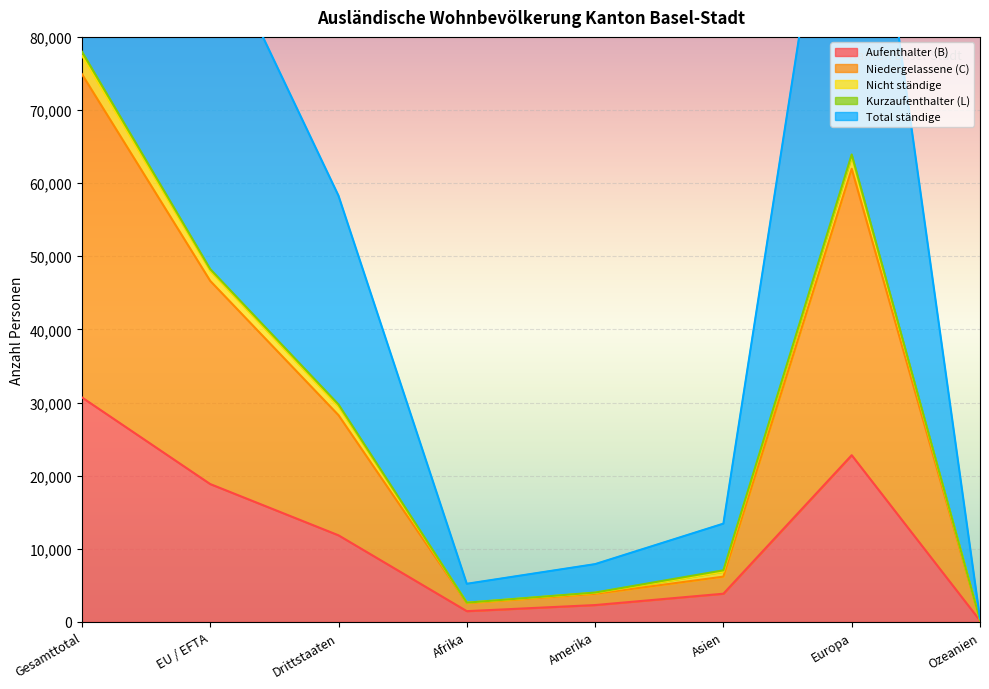

The Aufenthalter (B) series shows 7449 at Drittstaaten. True or false?

False